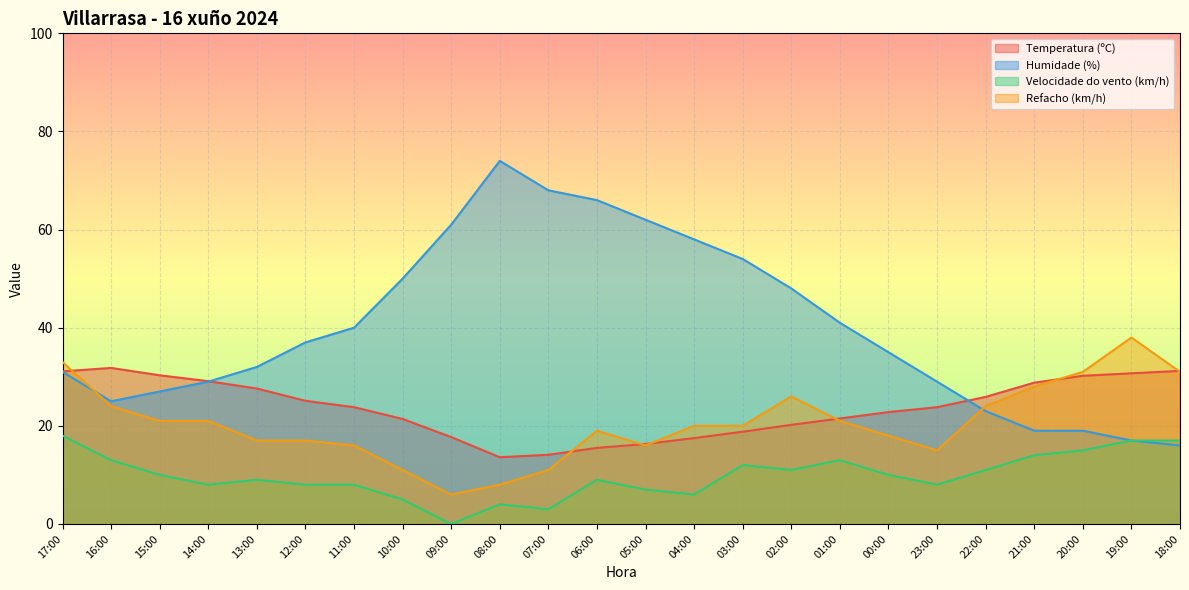

True or false: Temperatura (ºC) and Velocidade do vento (km/h) intersect in this chart.

False